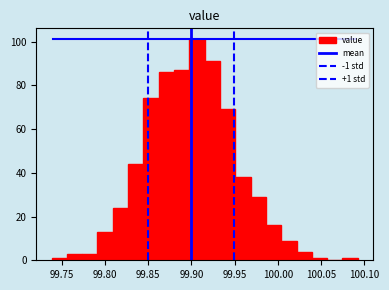

Around what value on the x-axis is the tallest bar? Give the approximate position of its centre, as read against the axis.

99.905